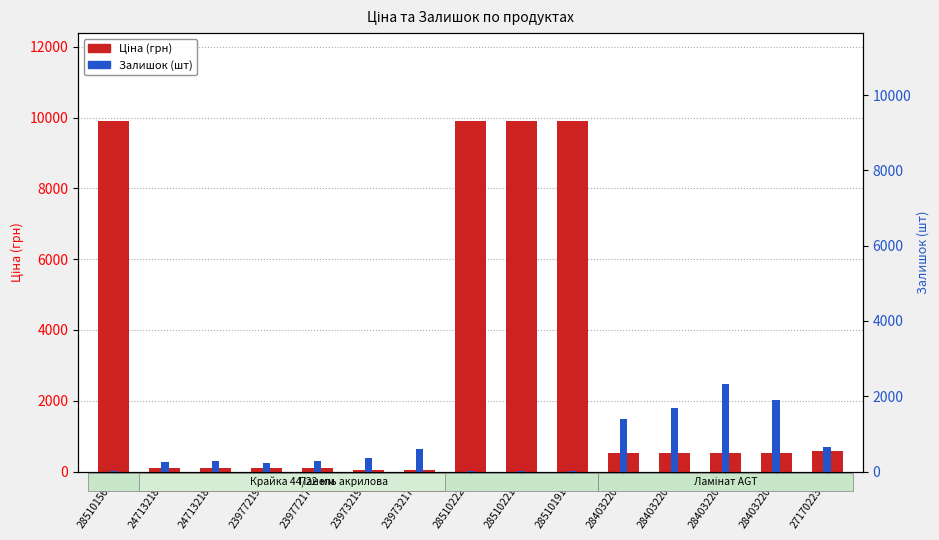

Rank the series by their maximum value, from lowest to highest.

Залишок (шт), Ціна (грн)